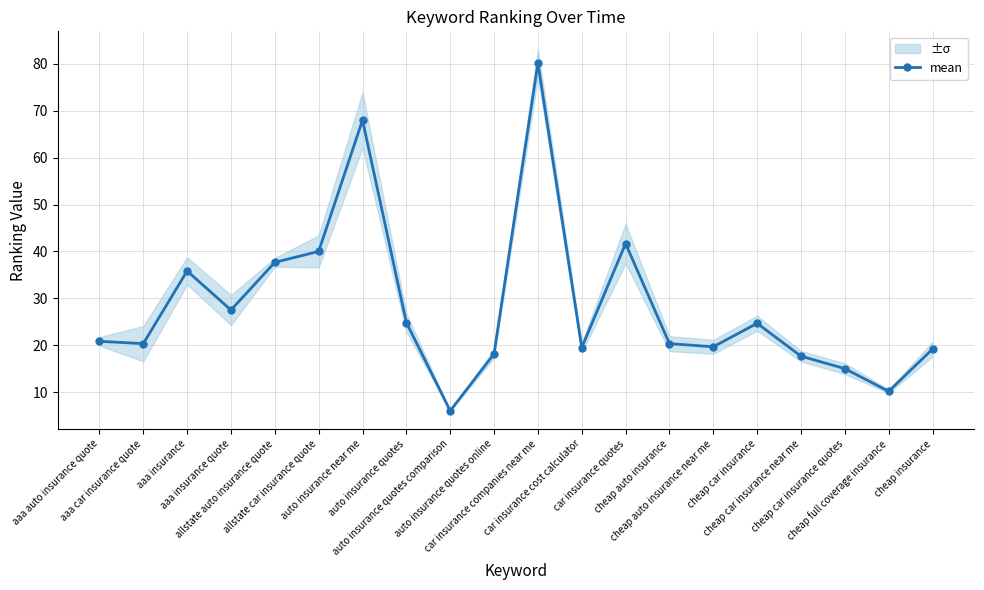

Is this an area chart (filled region under the line)?

No